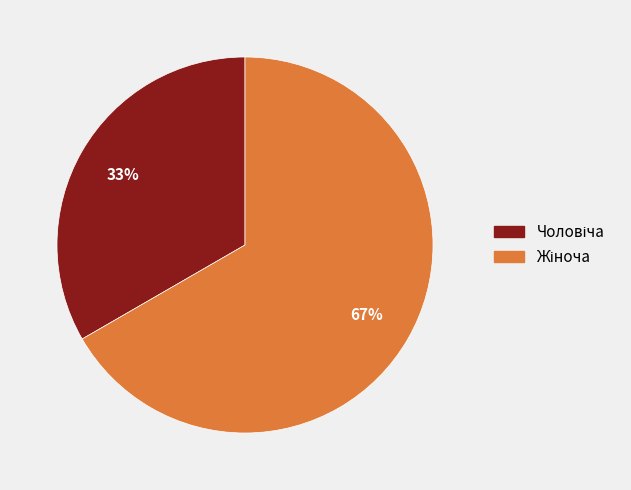

Does any single category account for the majority?

Yes